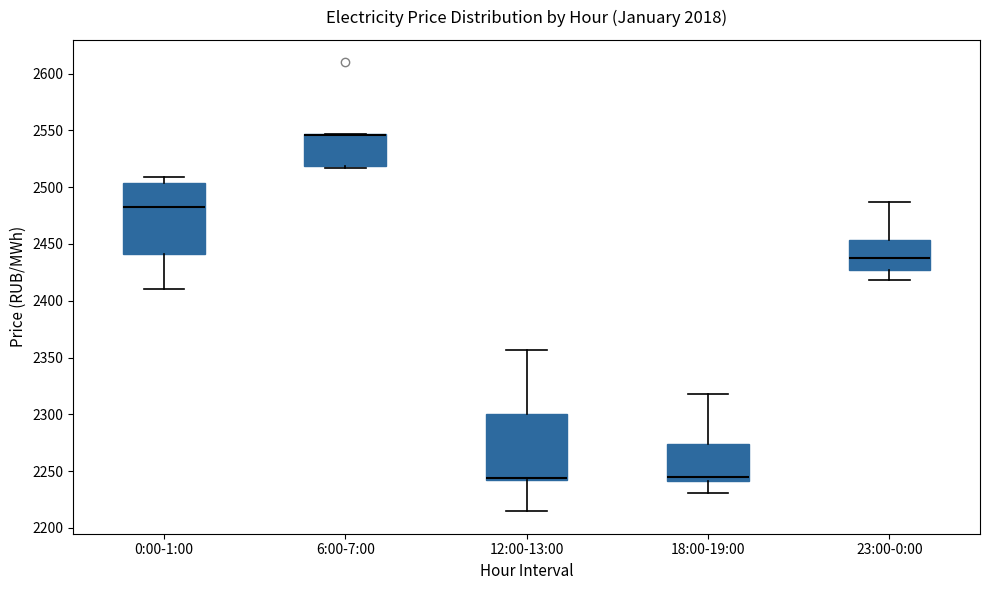

Reading left to right, read every box against the y-axis: the position of its median line, the range the box covers, and the ends of its whiskers. The values are not printed on the chart, so give them approximately, as read against the axis.

0:00-1:00: median 2485, box 2440 to 2505, whiskers 2410 to 2510
6:00-7:00: median 2545 (drawn on the box's upper edge), box 2520 to 2545, whiskers 2515 to 2545
12:00-13:00: median 2245 (drawn on the box's lower edge), box 2240 to 2300, whiskers 2215 to 2355
18:00-19:00: median 2245, box 2240 to 2275, whiskers 2230 to 2320
23:00-0:00: median 2440, box 2425 to 2455, whiskers 2420 to 2485